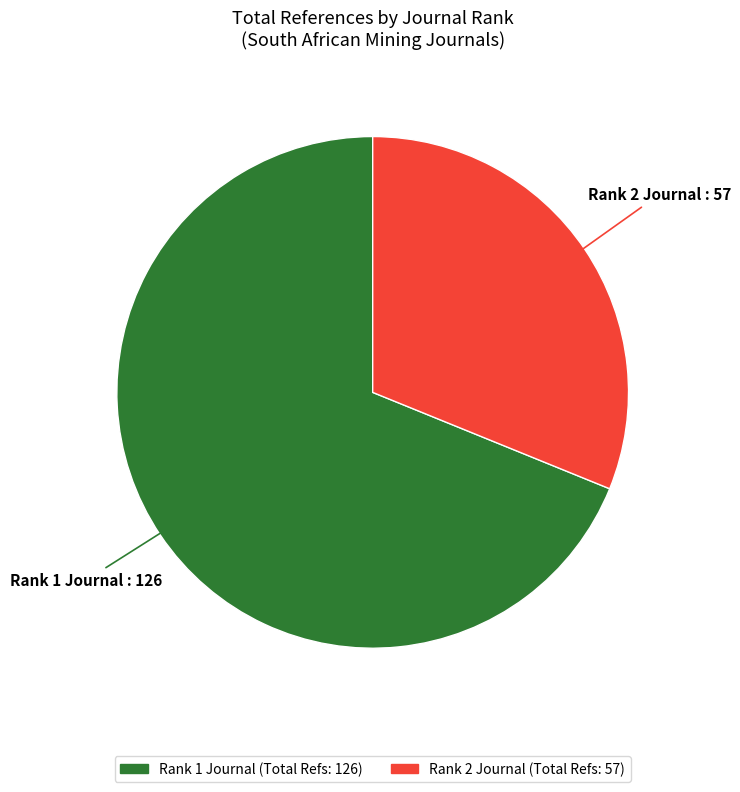

Is there any slice that represents more than half of the pie?

Yes